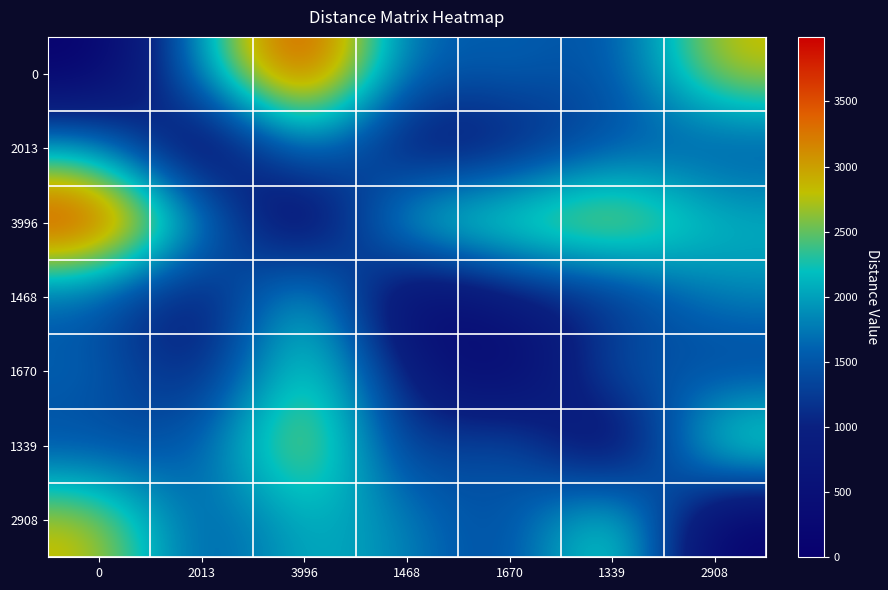

Reading left to right, extract all data points from this chart.

0: 0=0	2013=2013	3996=3996	1468=1468	1670=1670	1339=1339	2908=2908
2013: 0=2013	2013=0	3996=2019	1468=589	1670=805	1339=1489	2908=1360
3996: 0=3996	2013=2019	3996=0	1468=2527	1670=2697	1339=3090	2908=2182
1468: 0=1468	2013=589	3996=2527	1468=0	1670=847	1339=972	2908=1835
1670: 0=1670	2013=805	3996=2697	1468=847	1670=0	1339=1761	2908=1238
1339: 0=1339	2013=1489	3996=3090	1468=972	1670=1761	1339=0	2908=2804
2908: 0=2908	2013=1360	3996=2182	1468=1835	1670=1238	1339=2804	2908=0